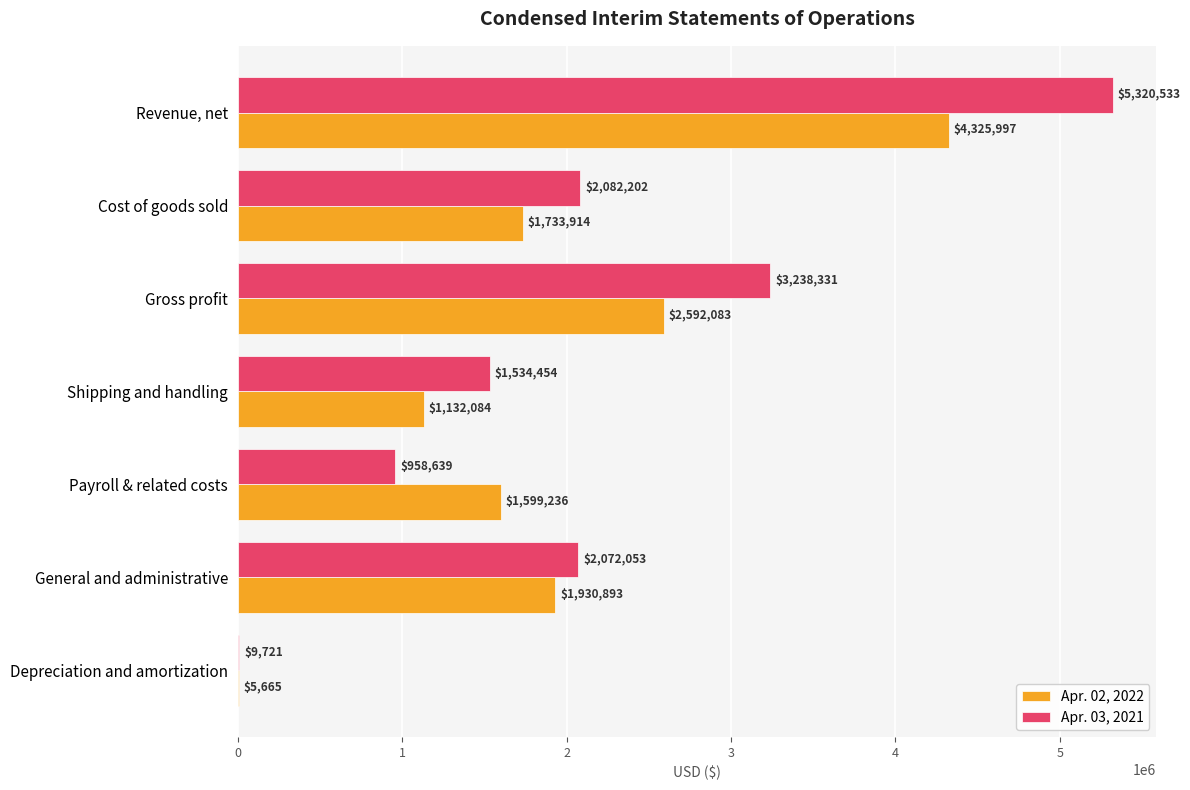

Is it true that Apr. 03, 2021 equals 958639 at Payroll & related costs?

True